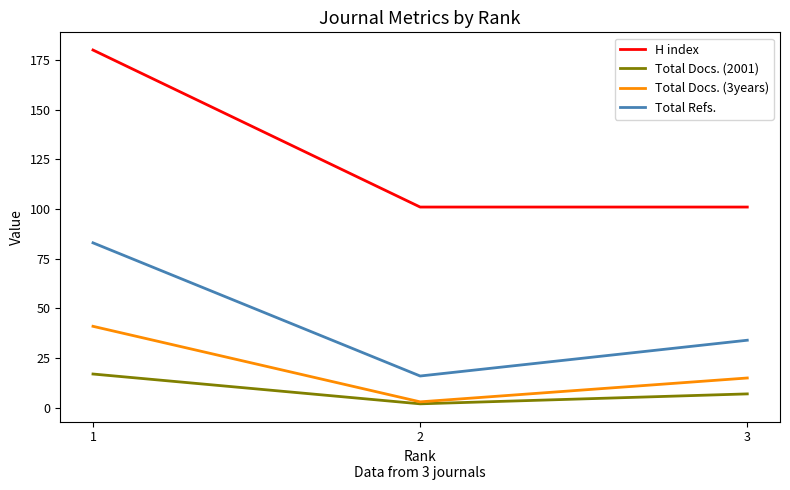

How many lines are shown in the chart?

4